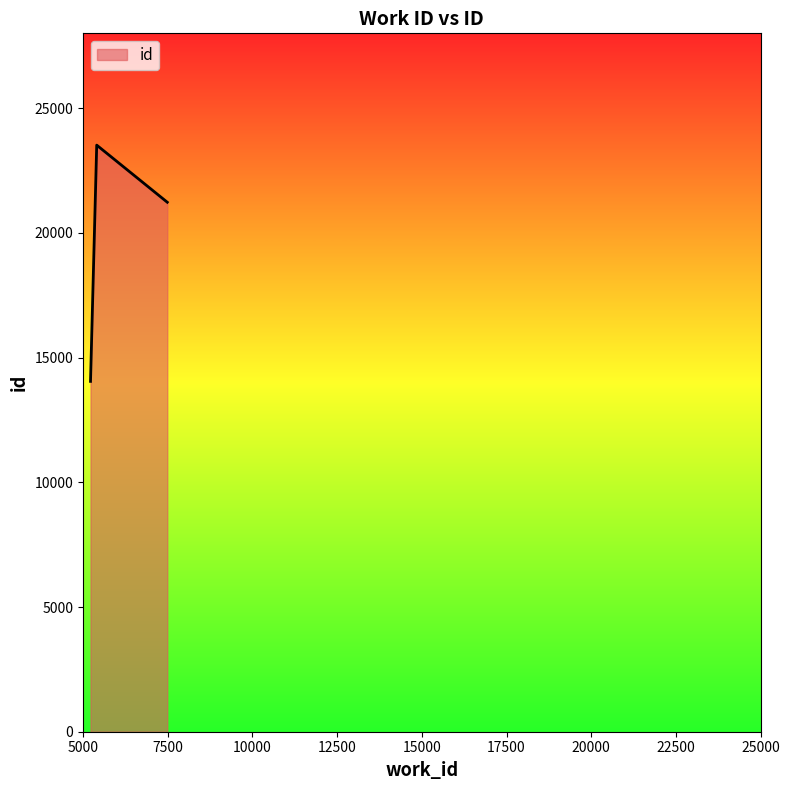

What is the sum of all values?

58792